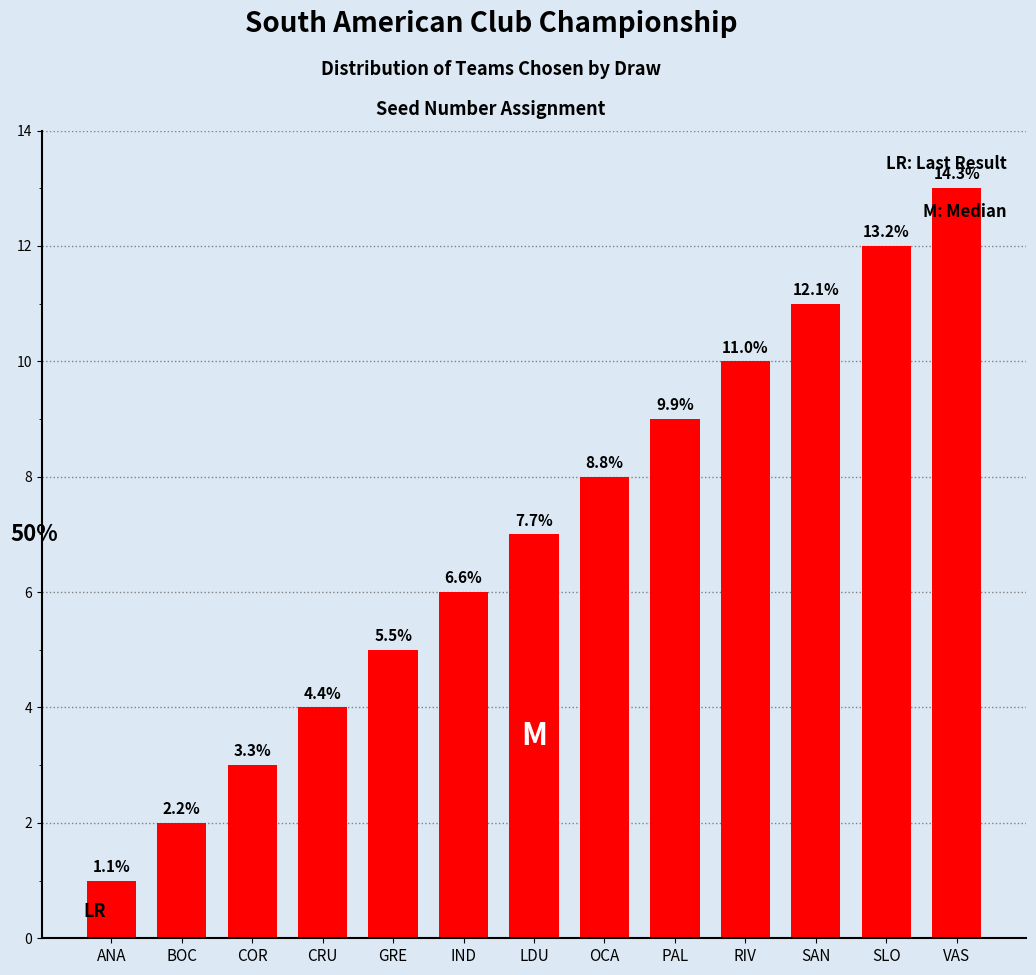

What is the difference between the second highest and minimum values?

11